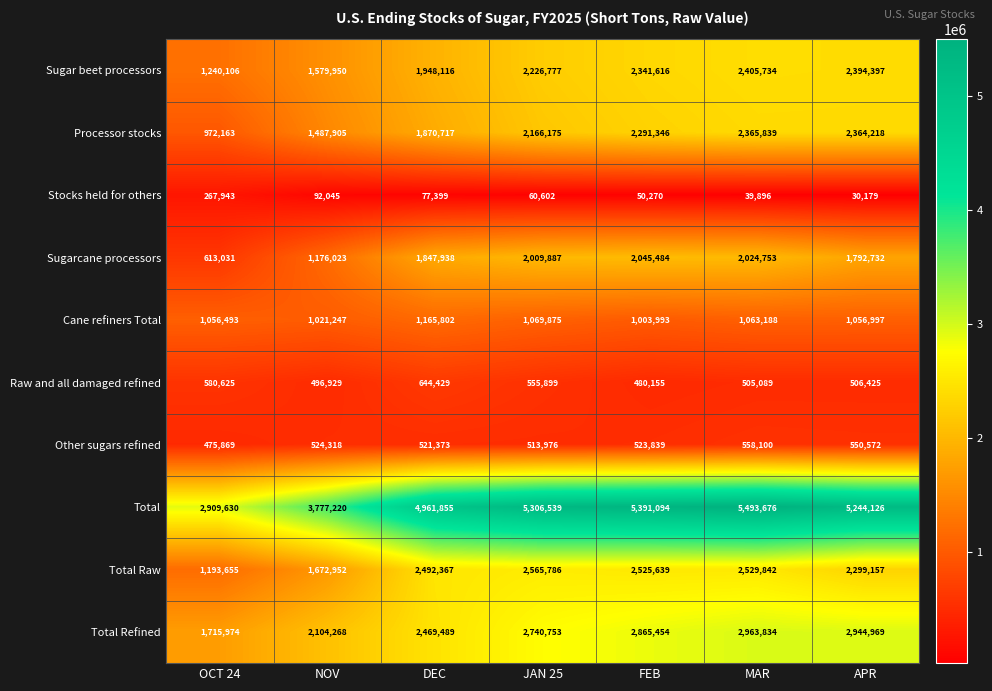

At NOV, list the series in order from smallest to largest.

Stocks held for others, Raw and all damaged refined, Other sugars refined, Cane refiners Total, Sugarcane processors, Processor stocks, Sugar beet processors, Total Raw, Total Refined, Total